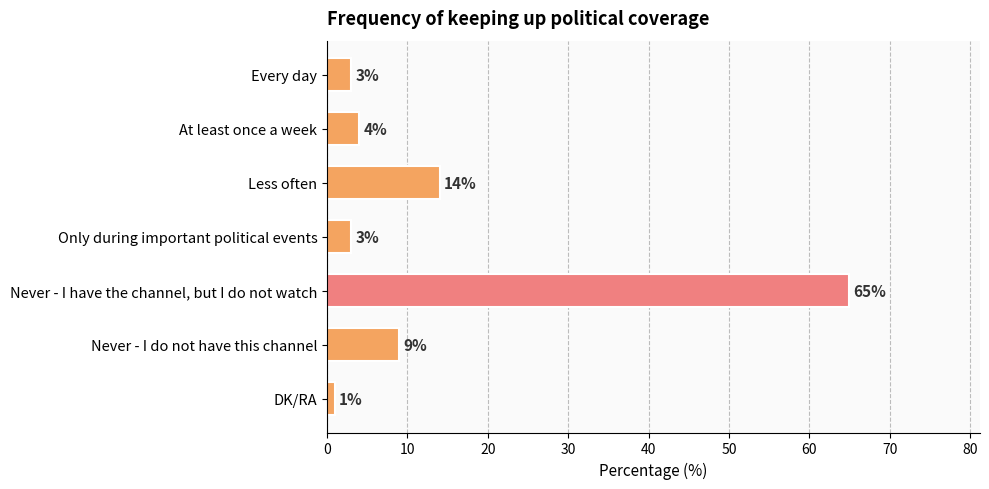

What is the value of the 3rd bar from the top?

14